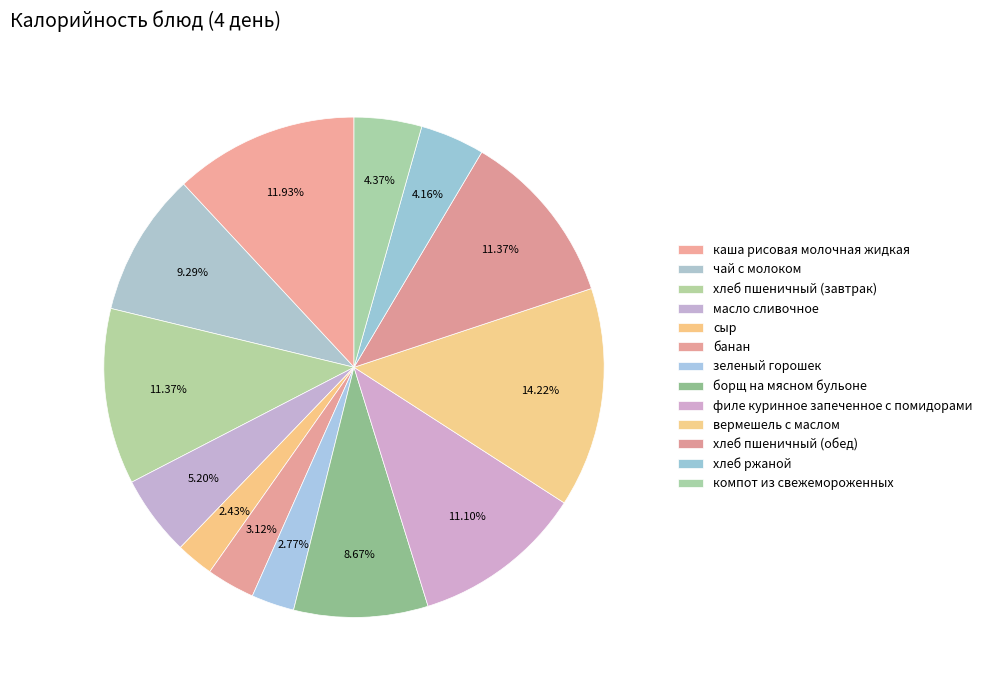

To the nearest percent, what is the difference between the largest and smallest slice percentages?

12%